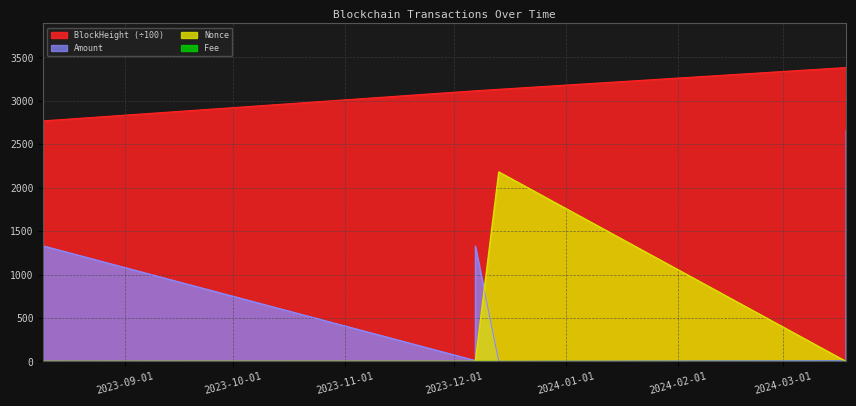

At which label is Fee closest to 0?

2023-12-13 11:24:00